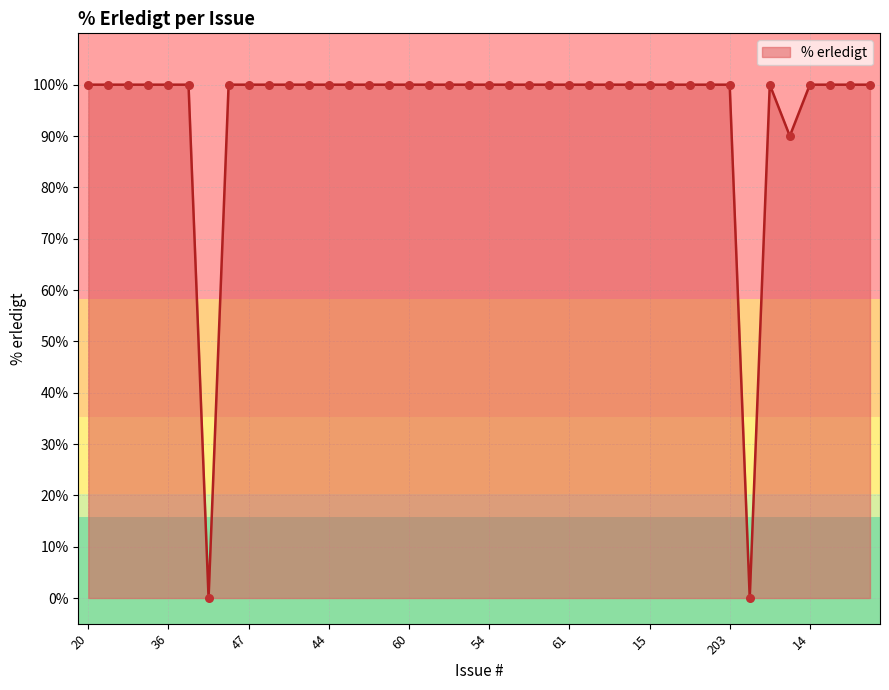

What is the difference between the maximum and minimum values?

100